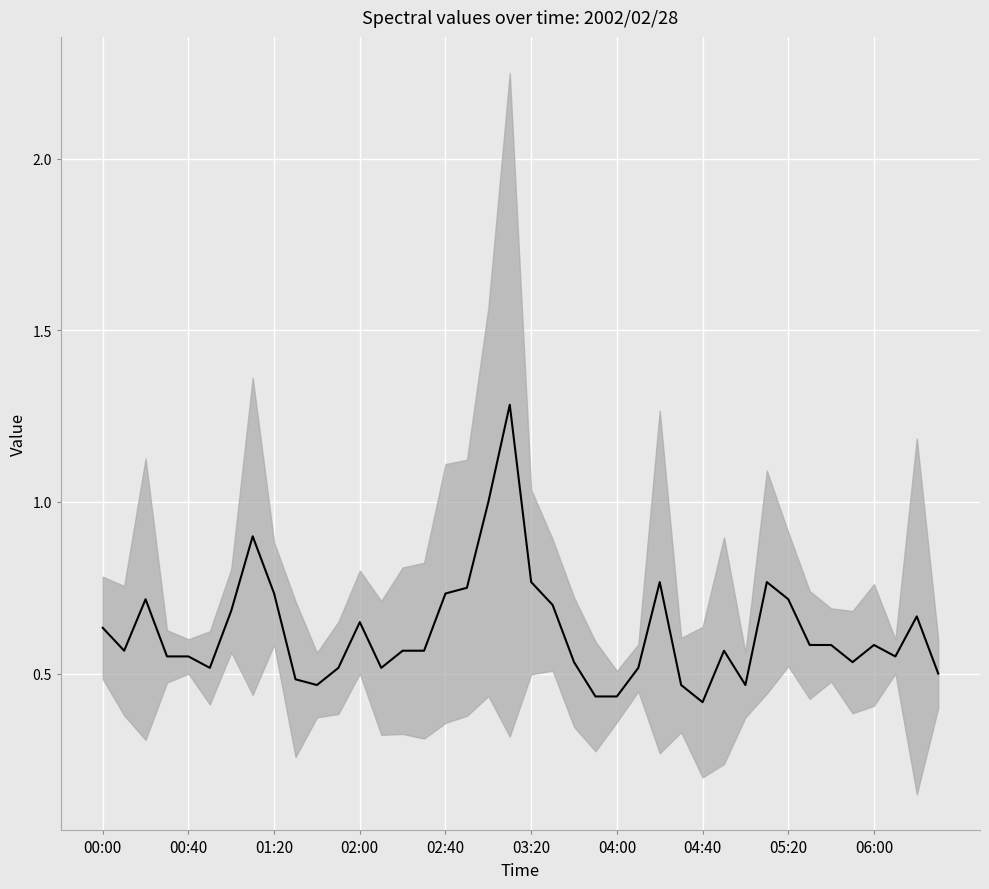

How many data points does each series have?

40